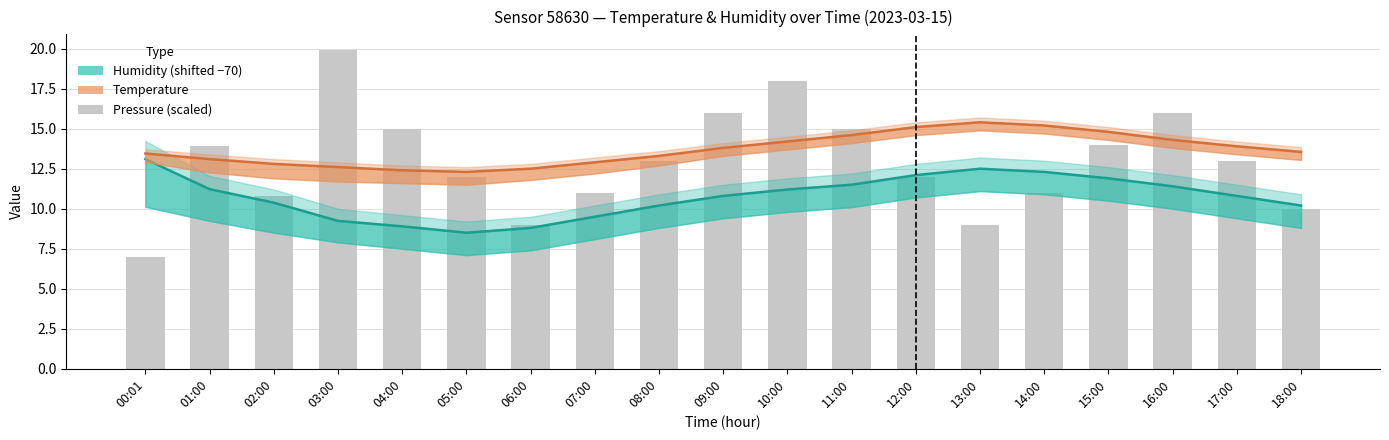

What is the spread (max minus min) of values at 06:00?

3.7